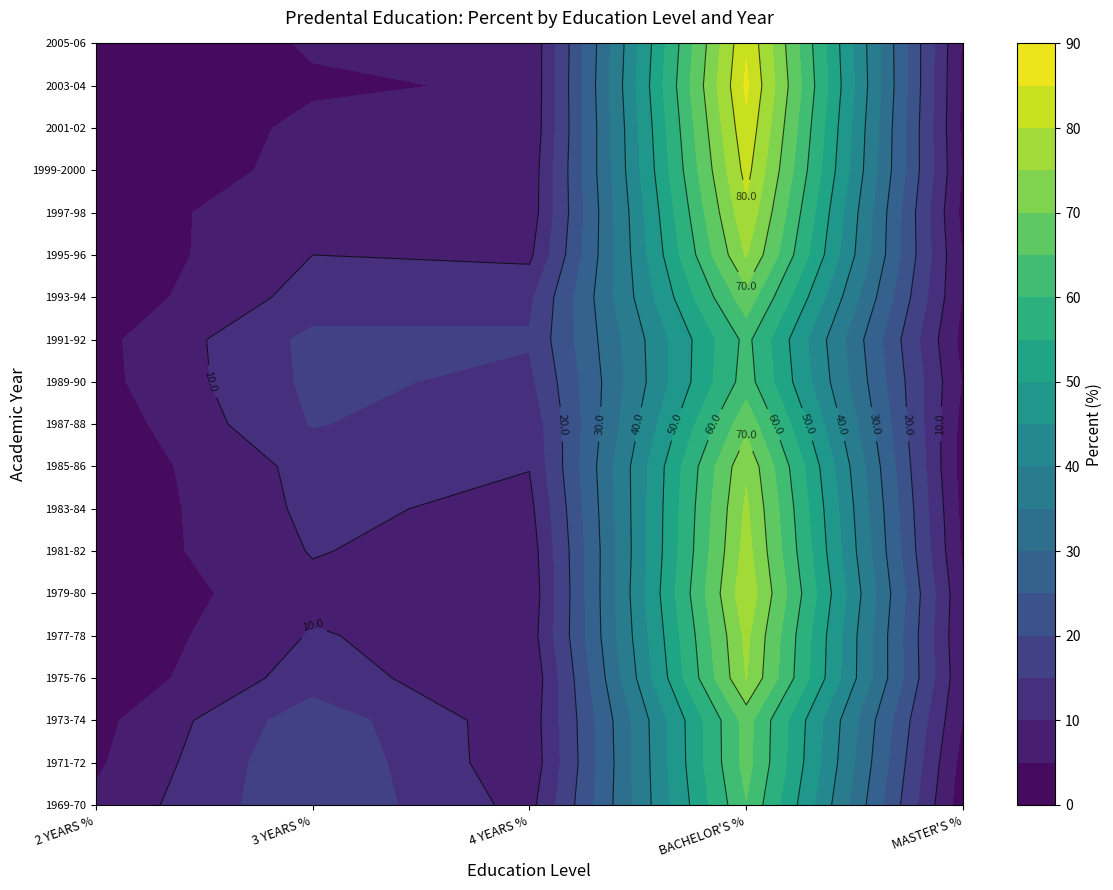

Reading right to left, what are all the values shown in this chart?

1969-70: 2 YEARS %=6.0	MASTER'S %=1.8	BACHELOR'S %=64.8	4 YEARS %=8.2	3 YEARS %=19.4
1971-72: 2 YEARS %=4.2	MASTER'S %=3.0	BACHELOR'S %=66.9	4 YEARS %=6.4	3 YEARS %=19.5
1973-74: 2 YEARS %=3.4	MASTER'S %=4.8	BACHELOR'S %=67.0	4 YEARS %=6.8	3 YEARS %=18.0
1975-76: 2 YEARS %=1.0	MASTER'S %=5.9	BACHELOR'S %=75.2	4 YEARS %=5.7	3 YEARS %=12.5
1977-78: 2 YEARS %=0.8	MASTER'S %=5.3	BACHELOR'S %=76.2	4 YEARS %=7.3	3 YEARS %=10.4
1979-80: 2 YEARS %=0.5	MASTER'S %=5.6	BACHELOR'S %=78.7	4 YEARS %=6.5	3 YEARS %=8.7
1981-82: 2 YEARS %=1.3	MASTER'S %=4.1	BACHELOR'S %=77.0	4 YEARS %=7.2	3 YEARS %=10.3
1983-84: 2 YEARS %=0.9	MASTER'S %=3.5	BACHELOR'S %=75.9	4 YEARS %=8.5	3 YEARS %=11.2
1985-86: 2 YEARS %=1.2	MASTER'S %=2.7	BACHELOR'S %=74.2	4 YEARS %=10.2	3 YEARS %=11.7
1987-88: 2 YEARS %=1.7	MASTER'S %=3.2	BACHELOR'S %=68.5	4 YEARS %=11.3	3 YEARS %=15.3
1989-90: 2 YEARS %=3.2	MASTER'S %=4.5	BACHELOR'S %=62.4	4 YEARS %=13.8	3 YEARS %=16.1
1991-92: 2 YEARS %=3.4	MASTER'S %=3.3	BACHELOR'S %=61.5	4 YEARS %=15.5	3 YEARS %=16.3
1993-94: 2 YEARS %=1.4	MASTER'S %=4.6	BACHELOR'S %=68.1	4 YEARS %=13.9	3 YEARS %=12.0
1995-96: 2 YEARS %=1.1	MASTER'S %=4.6	BACHELOR'S %=75.5	4 YEARS %=8.9	3 YEARS %=10.0
1997-98: 2 YEARS %=2.0	MASTER'S %=3.4	BACHELOR'S %=78.9	4 YEARS %=7.0	3 YEARS %=8.7
1999-2000: 2 YEARS %=0.4	MASTER'S %=4.4	BACHELOR'S %=81.8	4 YEARS %=6.7	3 YEARS %=6.7
2001-02: 2 YEARS %=0.6	MASTER'S %=3.8	BACHELOR'S %=83.9	4 YEARS %=5.7	3 YEARS %=6.0
2003-04: 2 YEARS %=0.3	MASTER'S %=3.9	BACHELOR'S %=85.9	4 YEARS %=5.5	3 YEARS %=4.4
2005-06: 2 YEARS %=0.1	MASTER'S %=4.3	BACHELOR'S %=84.5	4 YEARS %=5.5	3 YEARS %=5.5